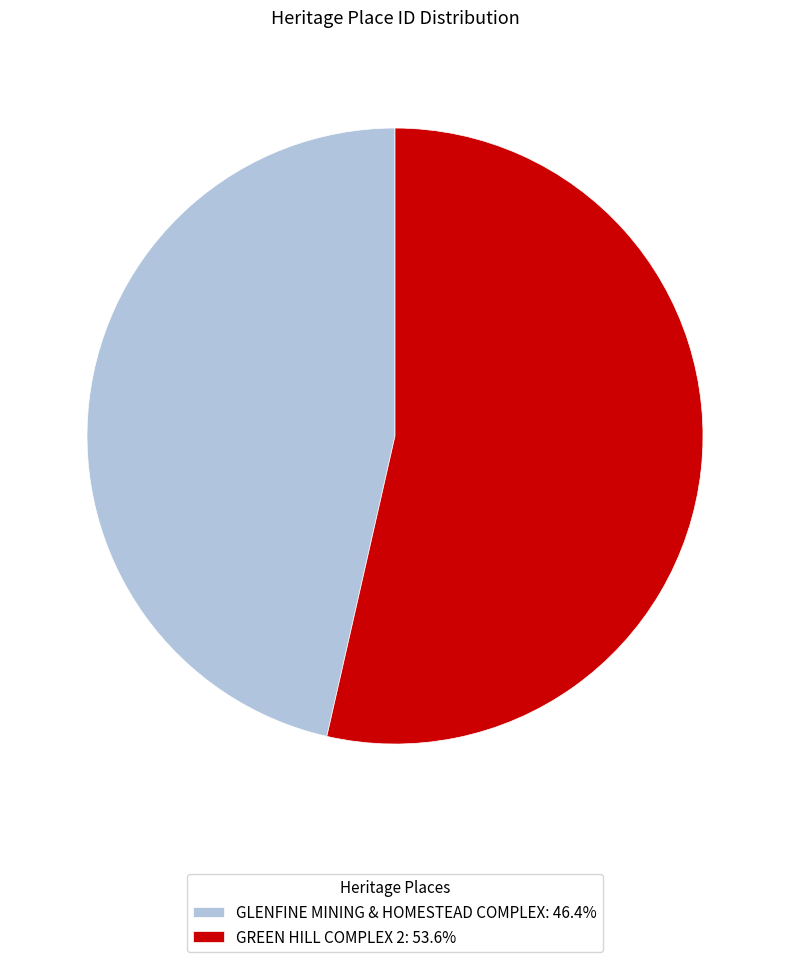

Is there a majority slice in this chart?

Yes